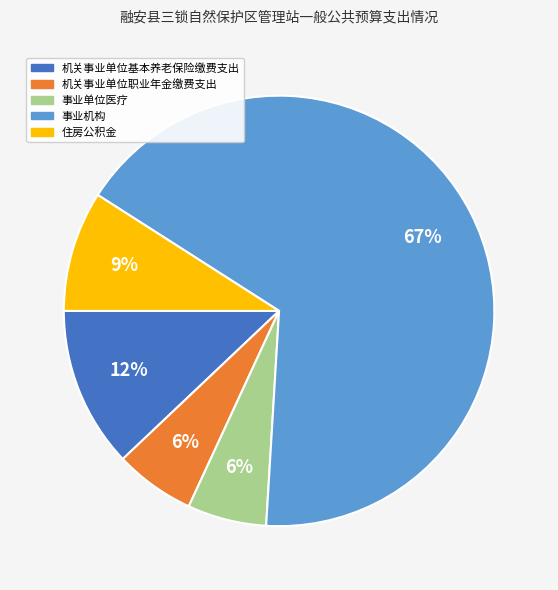

To the nearest percent, what is the difference between the 机关事业单位职业年金缴费支出 and 机关事业单位基本养老保险缴费支出 slice percentages?

6%